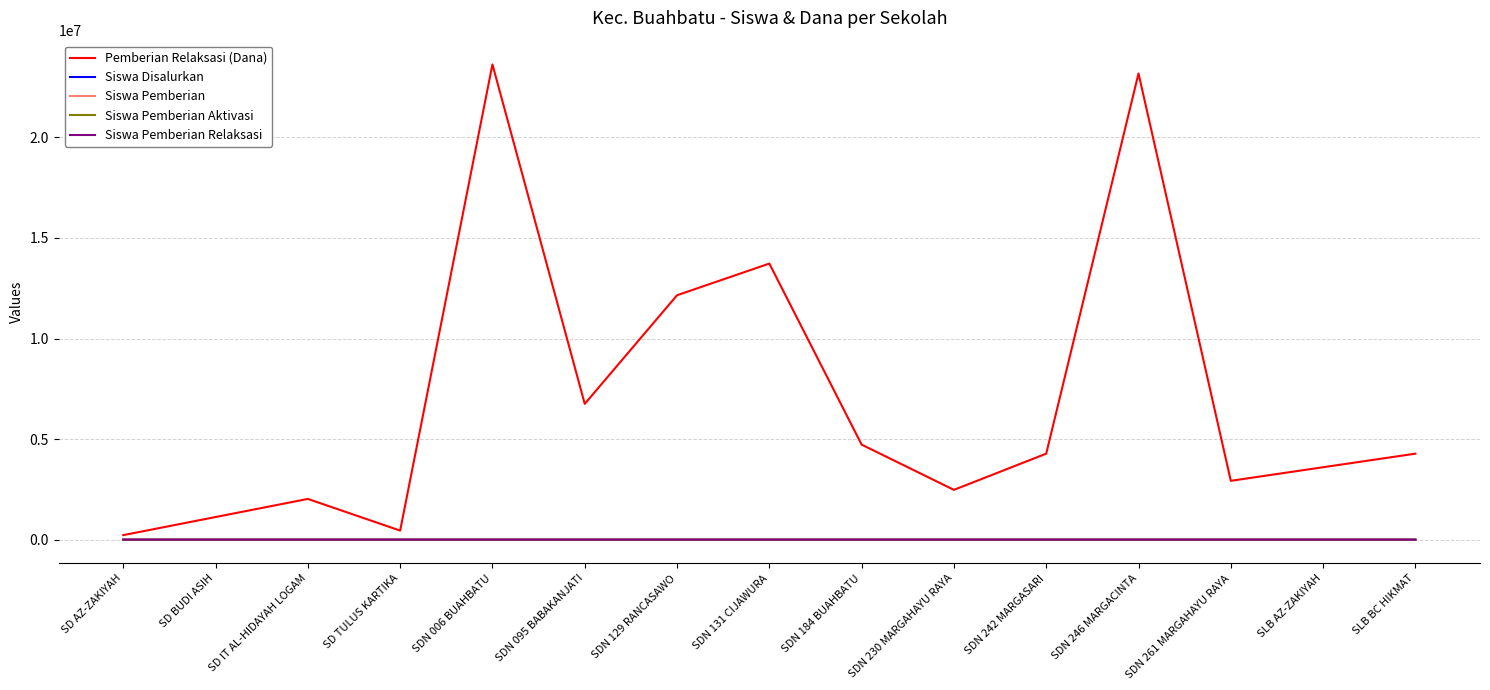

What is the maximum value shown in the chart?

23625000